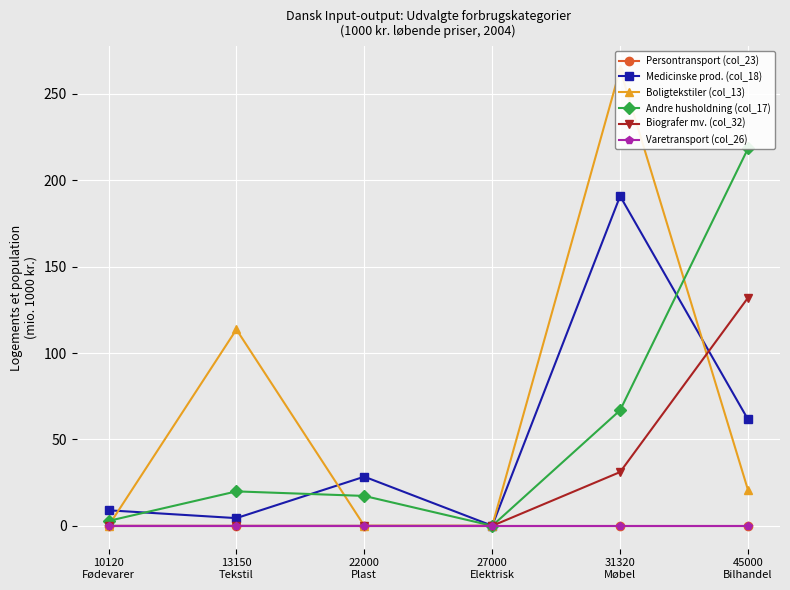

At how many categories does at least one series exceed 147?

2